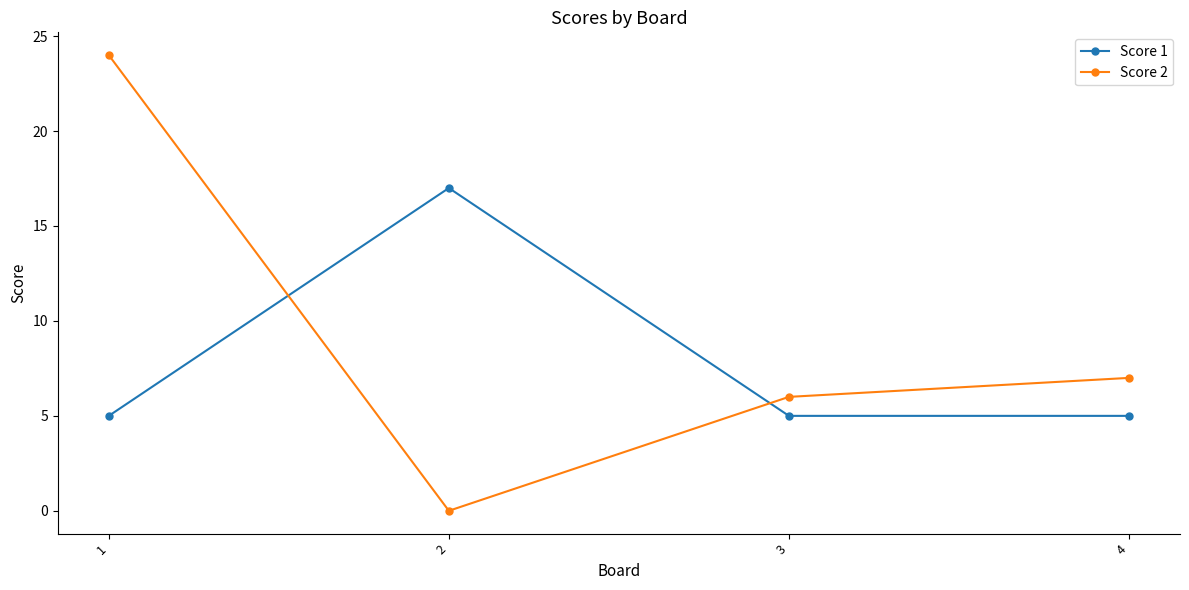

Read the Score 1 value at 2, to the nearest 10.

20